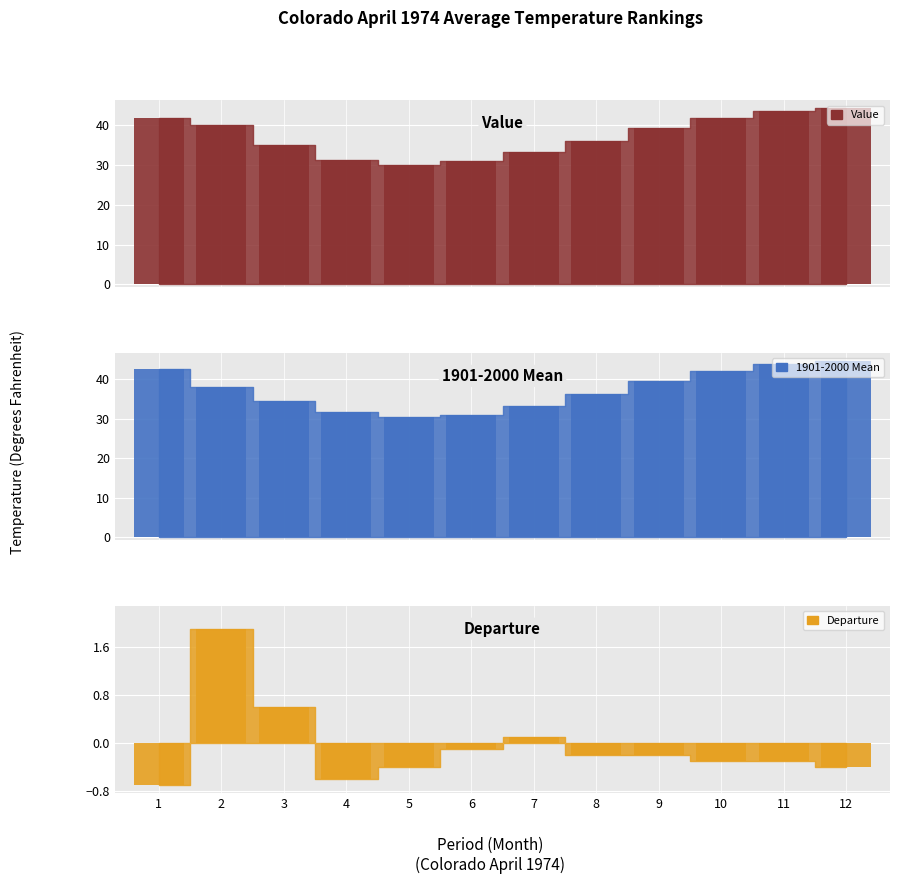

Between 10 and 6, which is larger?

10